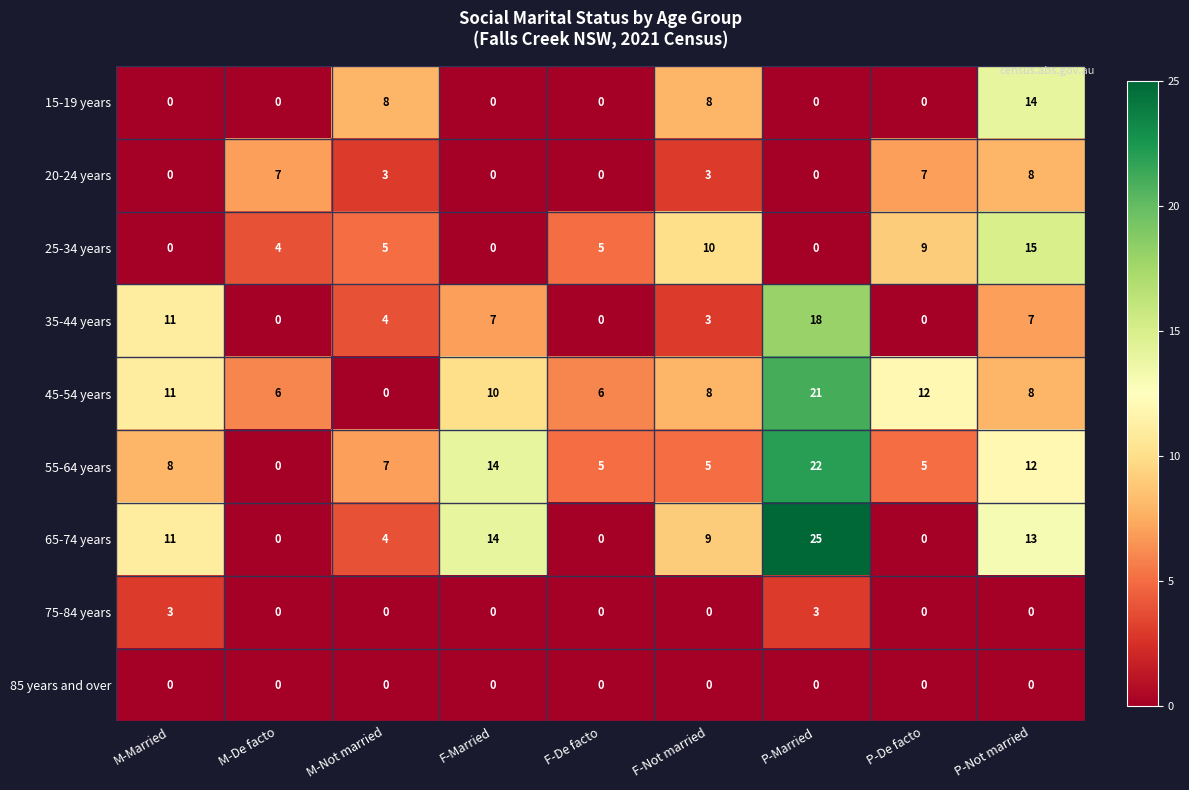

What is the difference between the maximum and minimum values in the 35-44 years series?

18